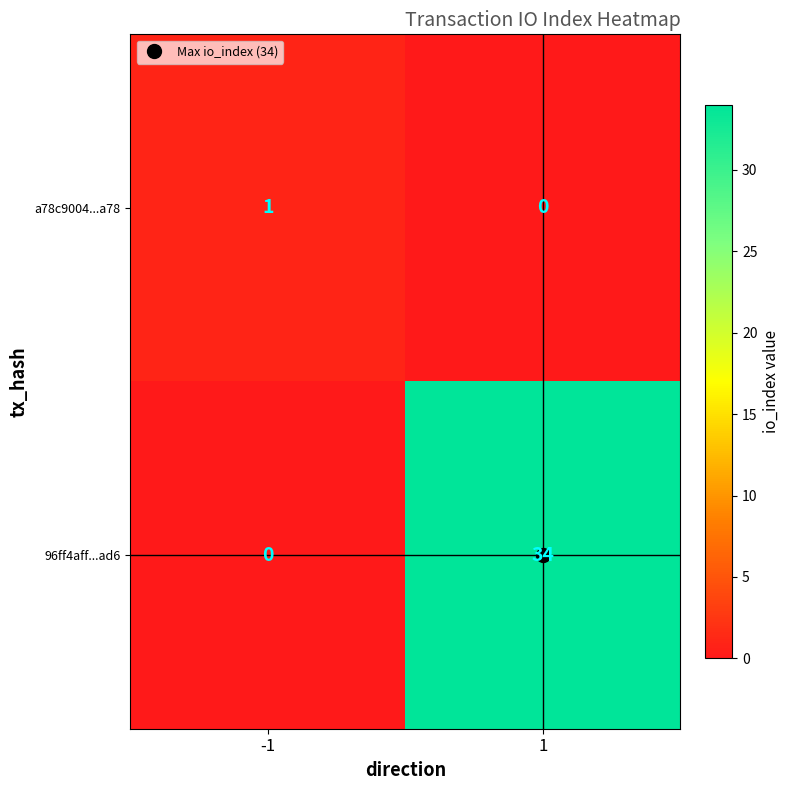

What is the greatest value displayed?

34